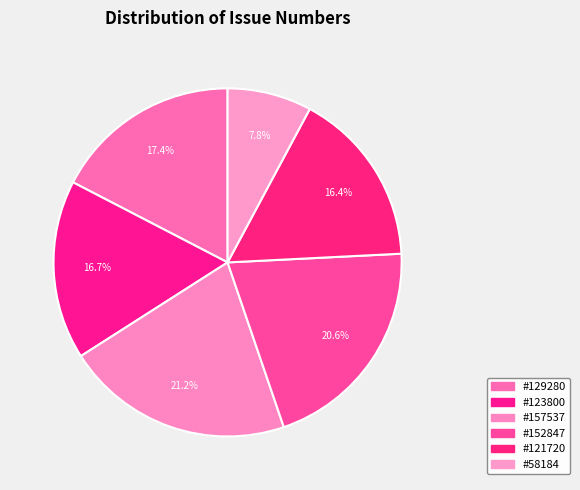

Is there a majority slice in this chart?

No